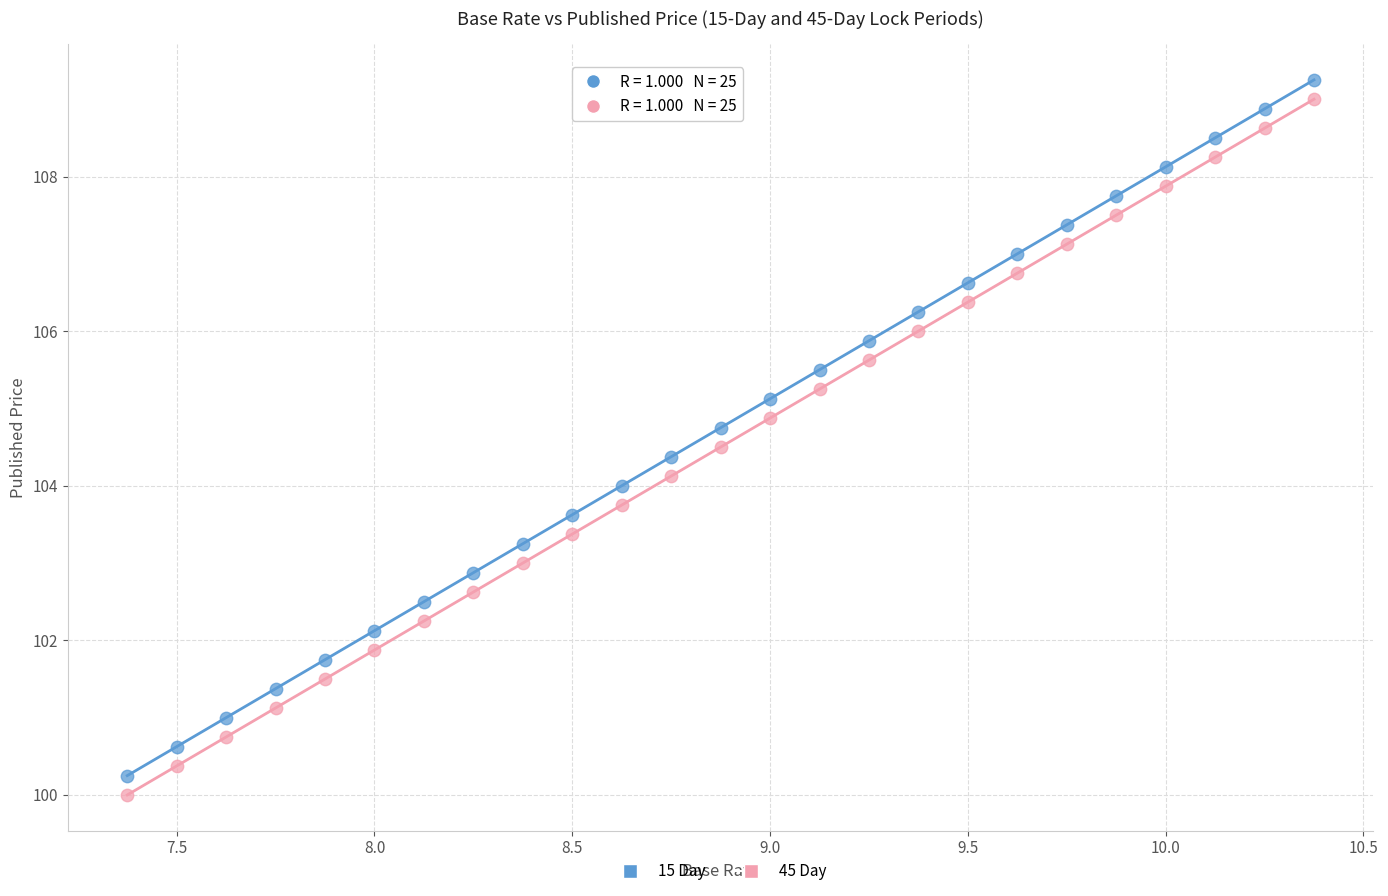

What is the X range (max minus min) for the scatter plot?

3.0